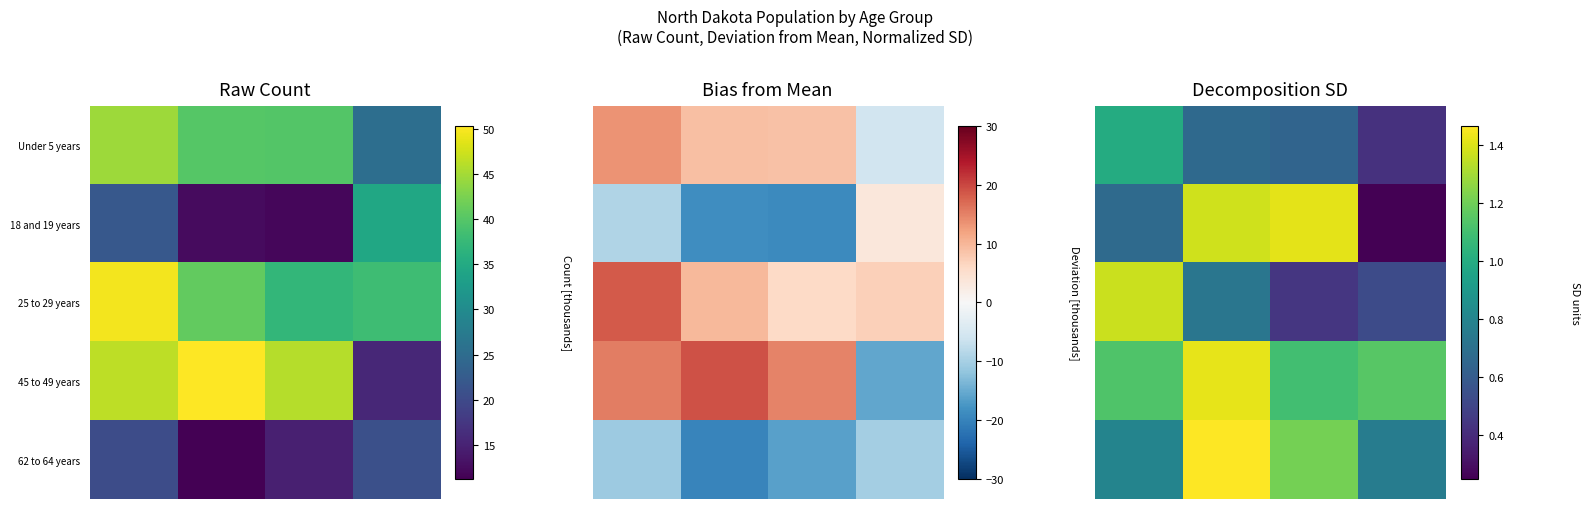

How many distinct data groups are displayed?

5